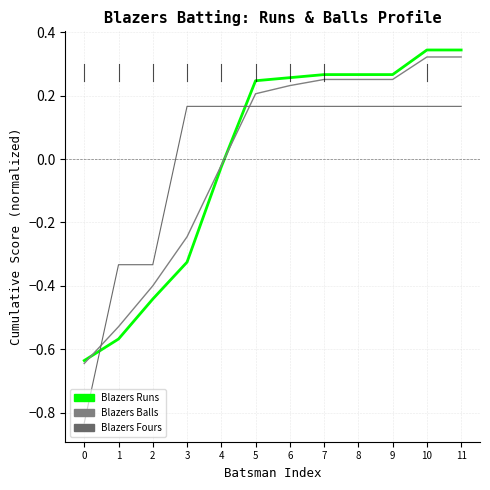

After their last crossing, which series has the higher values: Blazers Fours or Blazers Runs?

Blazers Runs